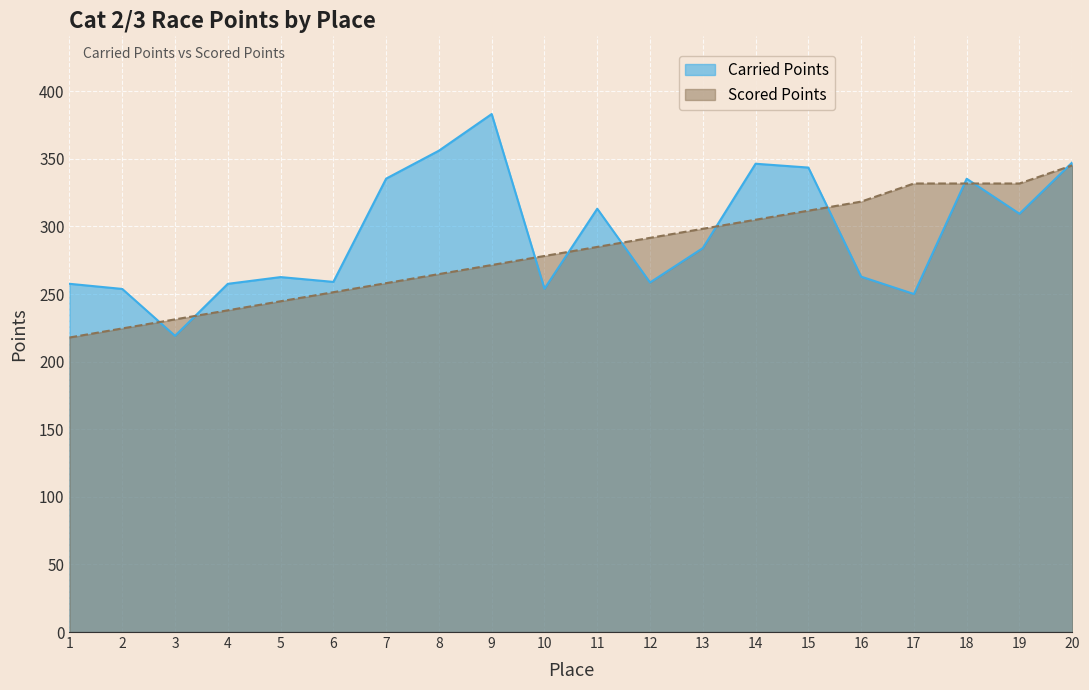

Which series has the largest range (max minus min)?

Carried Points